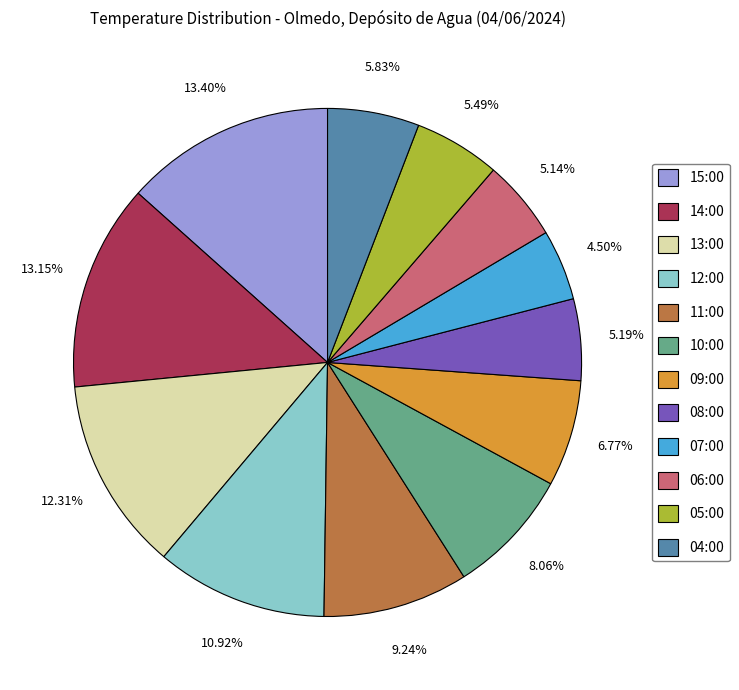

What is the total percentage of 07:00 and 15:00?

17.9%